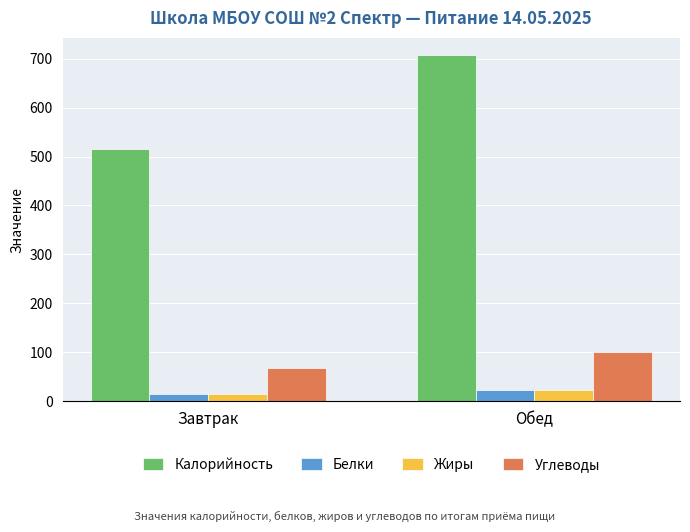

Which category has the highest value in the Жиры series?

Обед